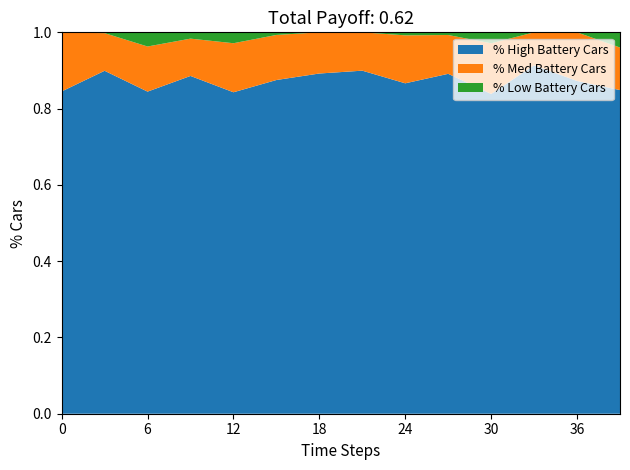

What is the total value across all series at 36?

1.0